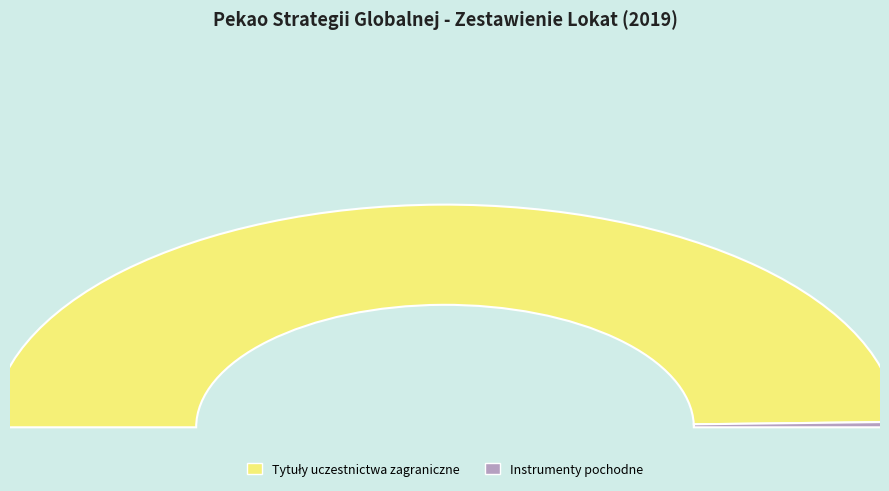

To the nearest percent, what percentage of the pie is Tytuły uczestnictwa zagraniczne?

99%